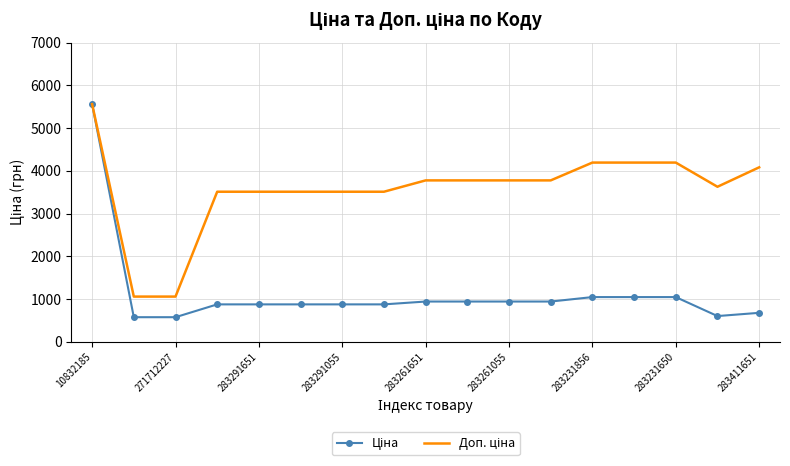

What is the maximum value shown in the chart?

5560.3